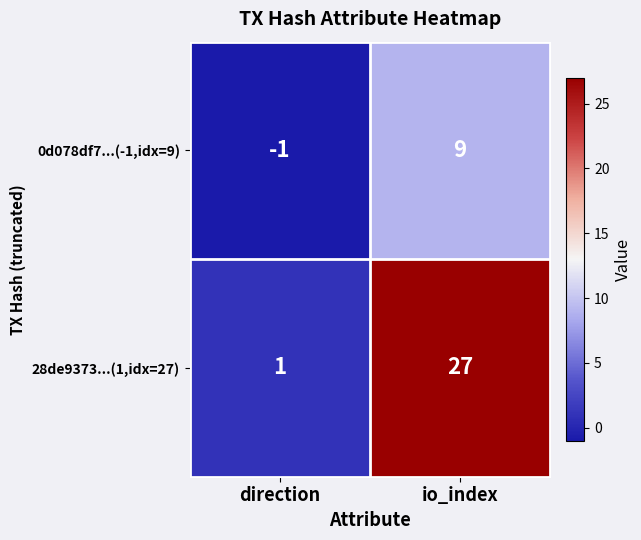

The value of 0d078df7...(-1,idx=9) at io_index is 9. True or false?

True